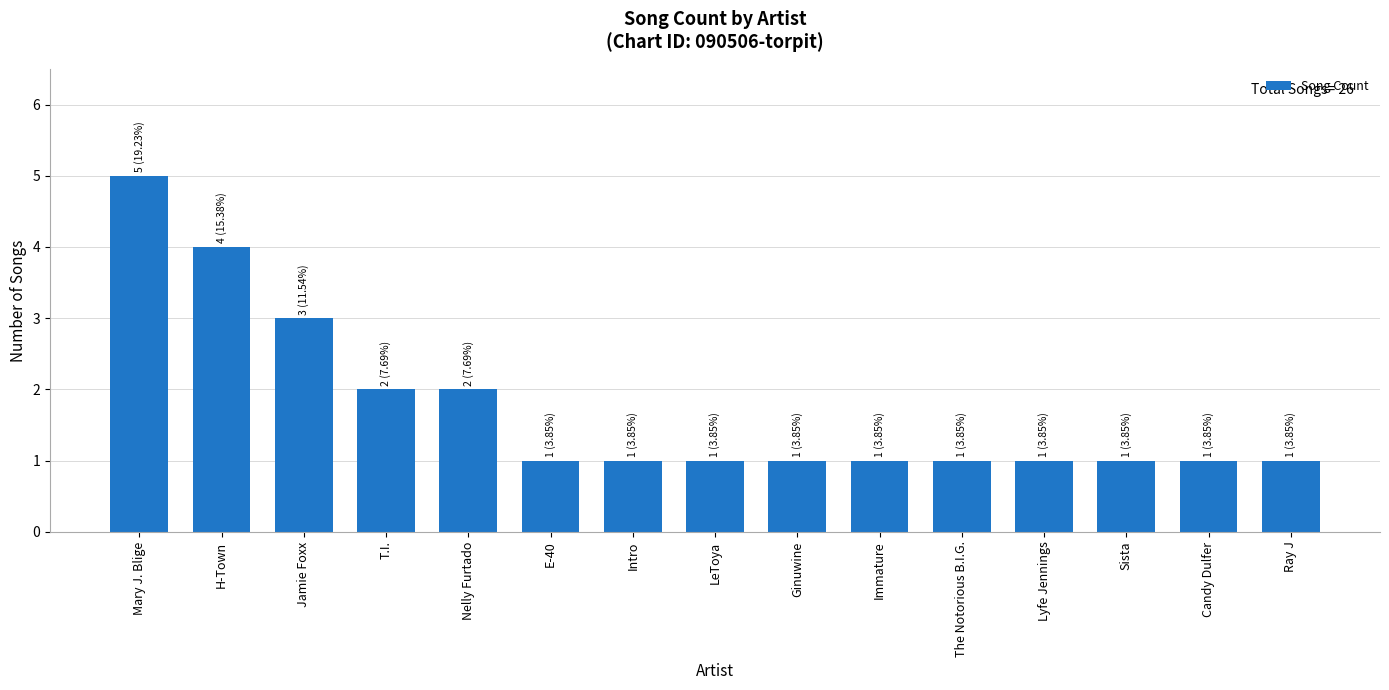

What is the ratio of the value at E-40 to the value at The Notorious B.I.G.?

1.0